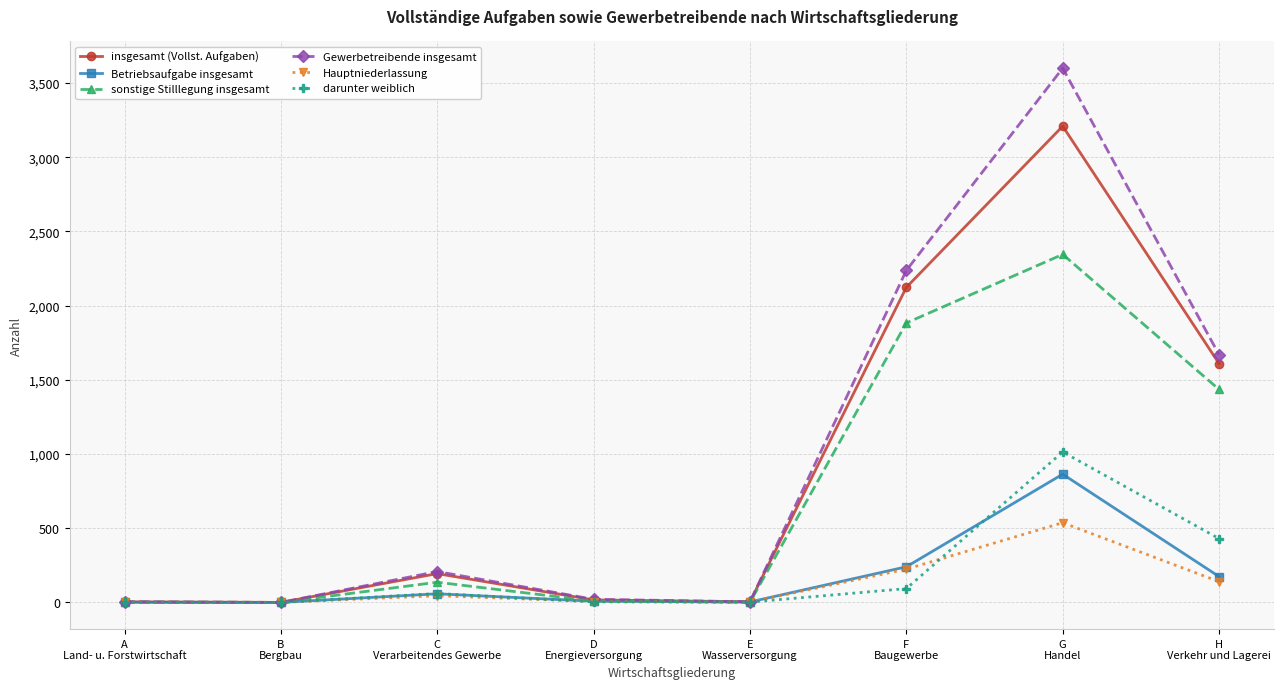

Which series has the largest range (max minus min)?

Gewerbetreibende insgesamt